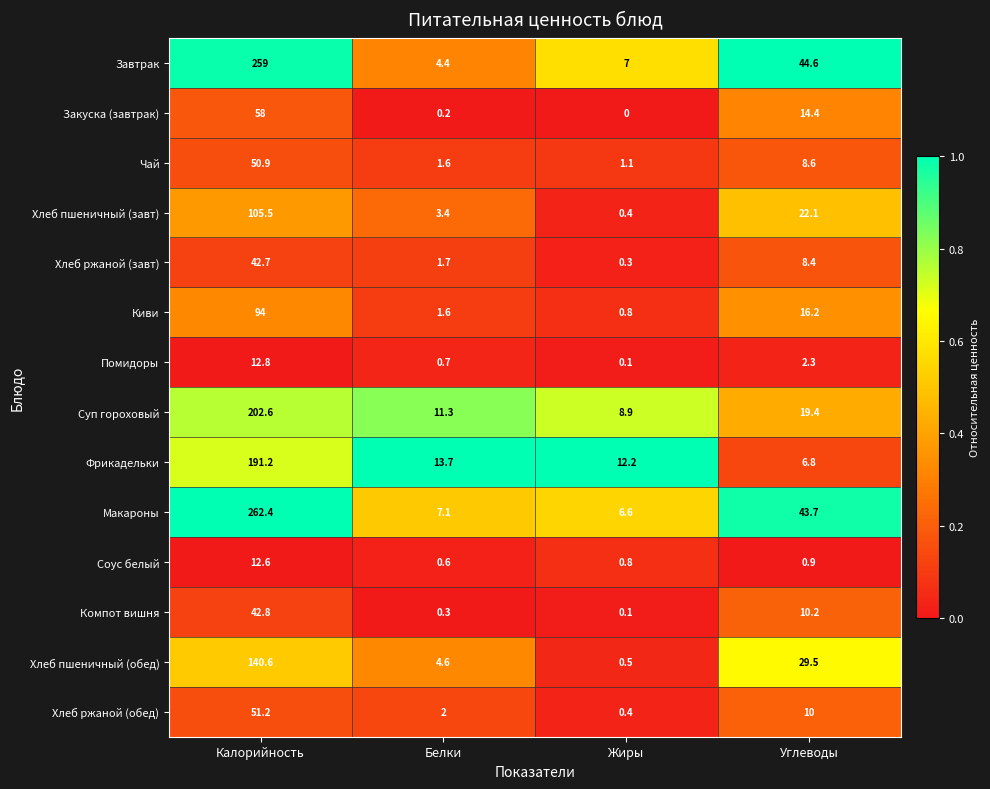

What is the total value across all series at Жиры?

39.2